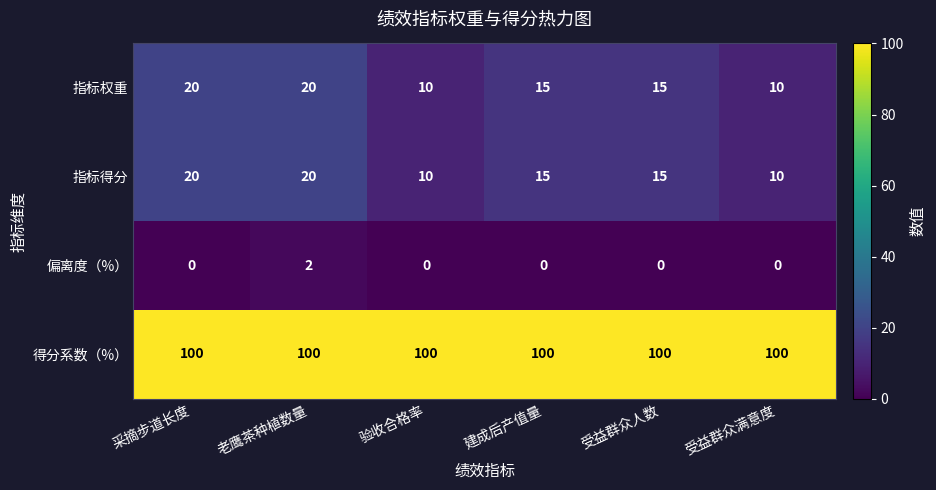

Is it true that 指标得分 equals 10 at 老鹰茶种植数量?

False